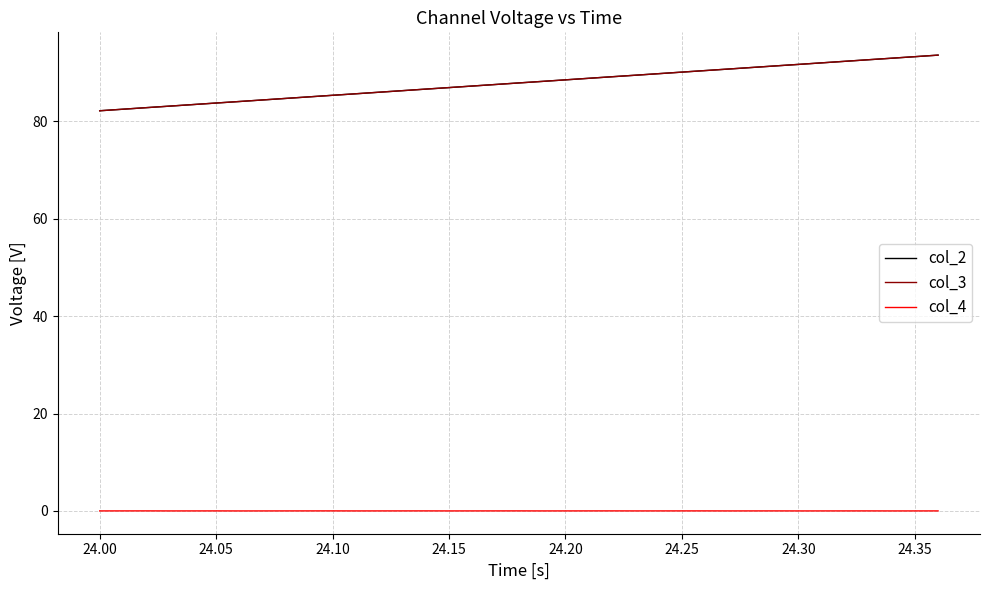

True or false: col_4 and col_2 cross at least once.

False